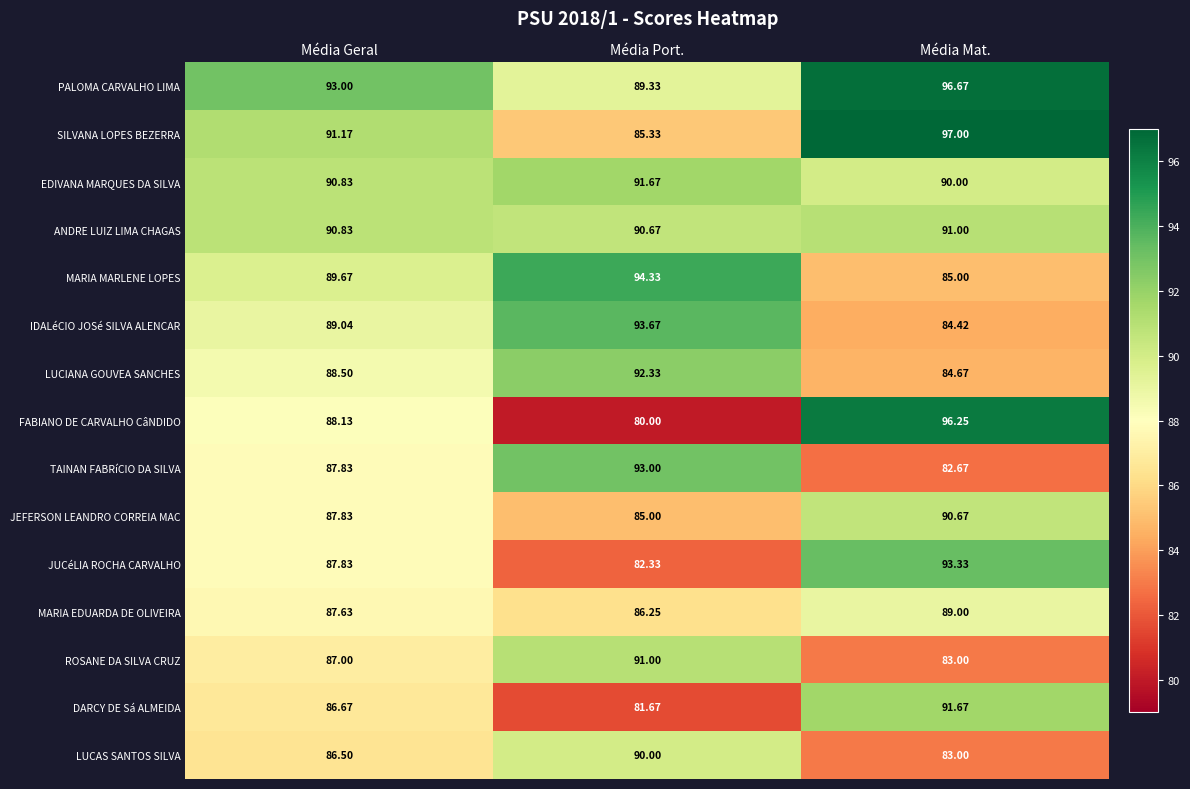

Which category has the highest value across all series?

Média Mat.